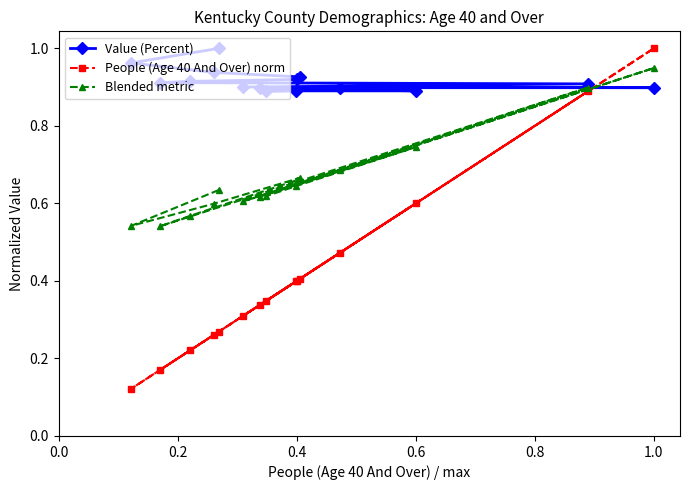

How many People (Age 40 And Over) norm values are between 0 and 1?

15